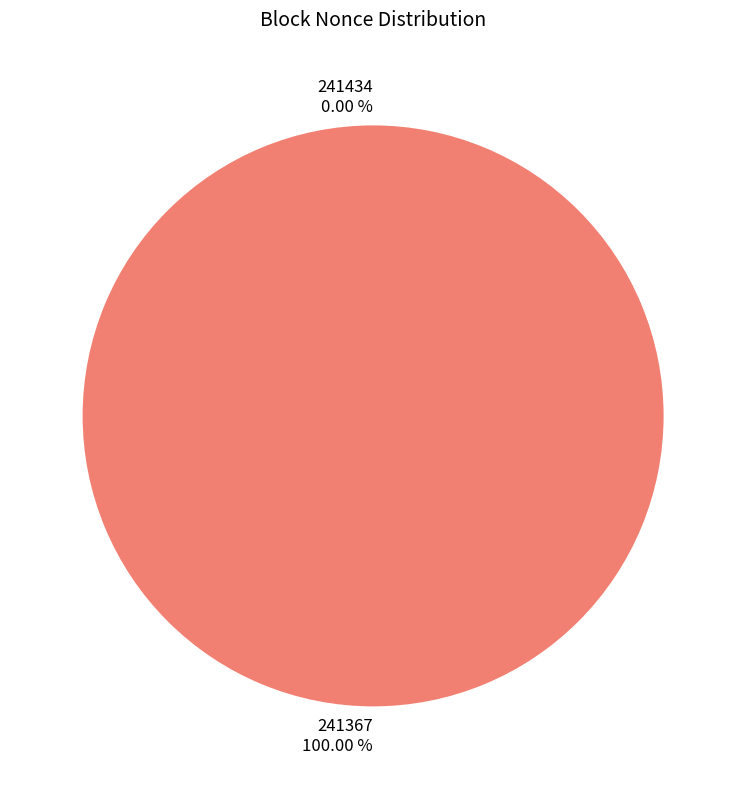

What is the largest slice in the pie chart?

241367